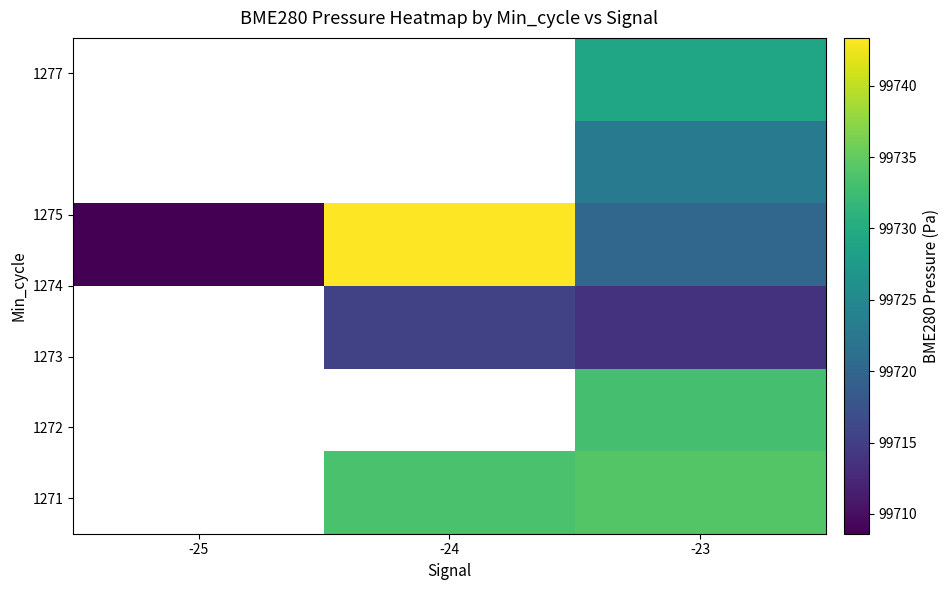

Count the number of categories in the chart.

3